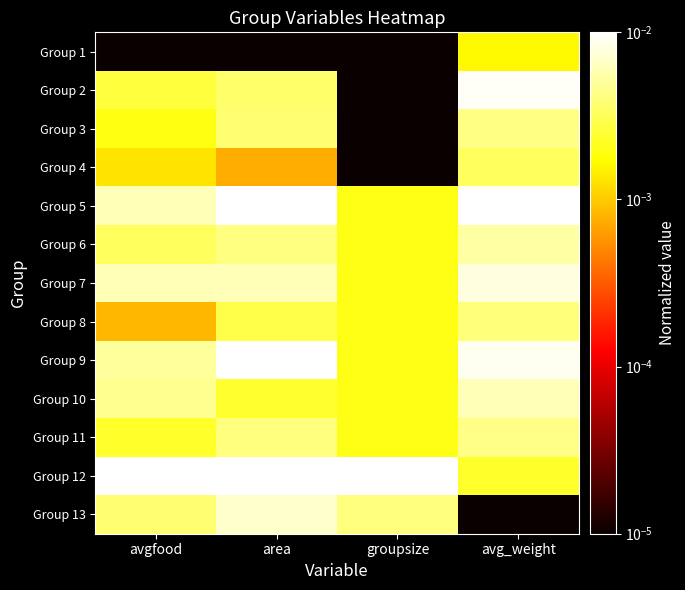

At avg_weight, list the series in order from smallest to largest.

Group 13, Group 1, Group 12, Group 4, Group 8, Group 3, Group 11, Group 6, Group 10, Group 7, Group 9, Group 2, Group 5